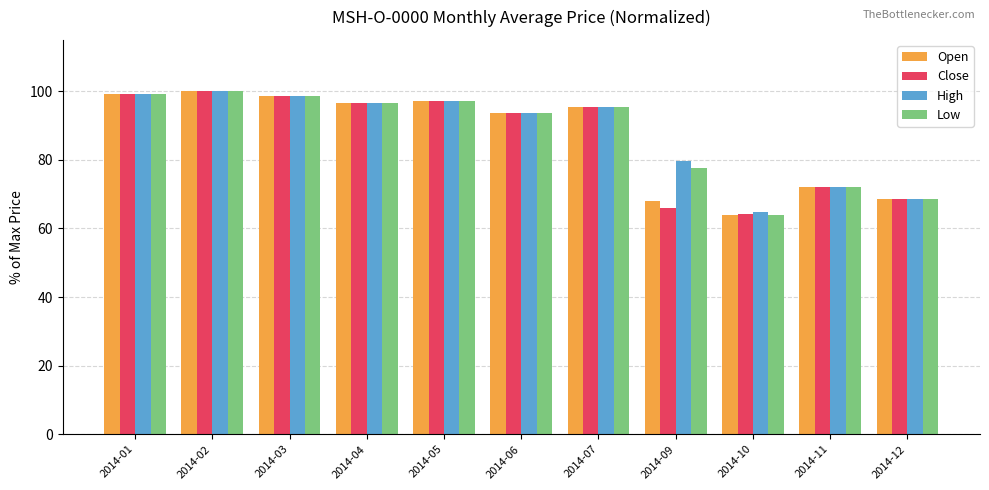

Are the bars grouped side by side (vs. stacked)?

Yes